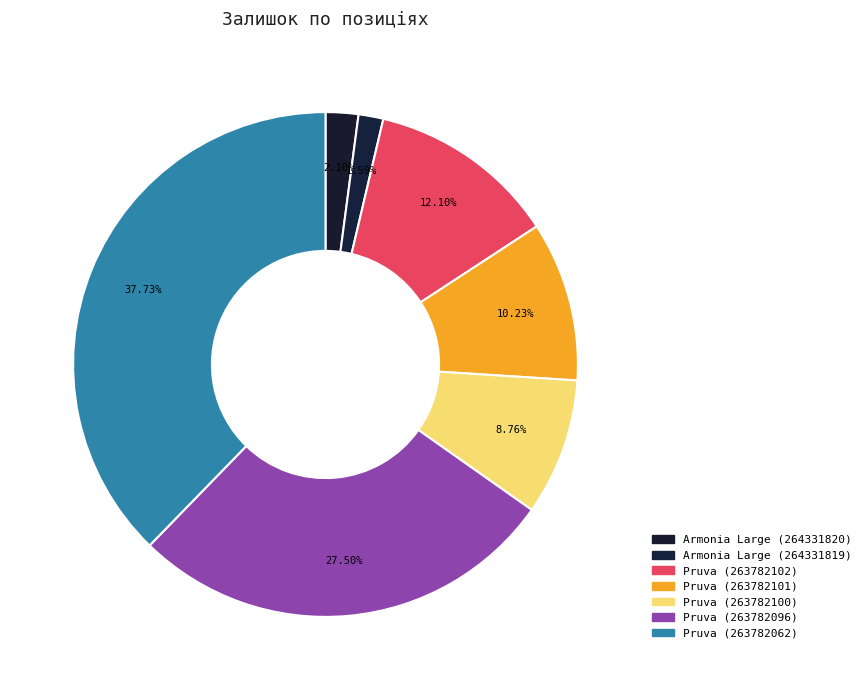

How many slices are in this pie chart?

7